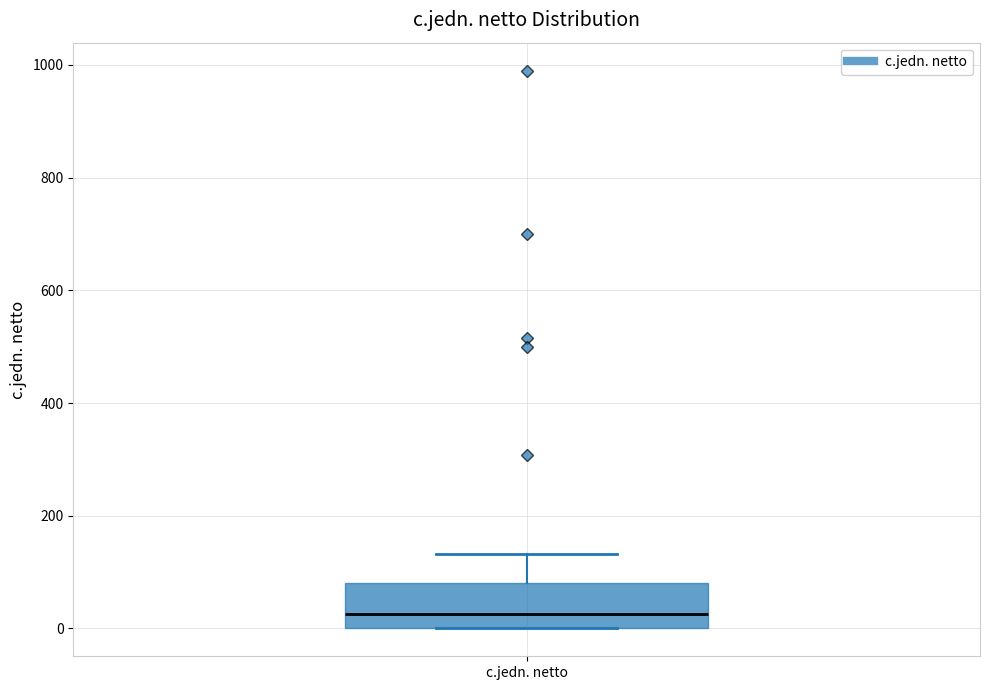

Where is the upper edge of the box for c.jedn. netto on the y-axis? The values are not printed on the chart, so give them approximately, as read against the axis.

80